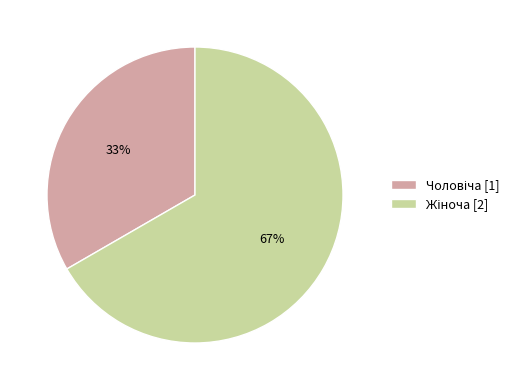

To the nearest percent, what is the average slice percentage?

50%